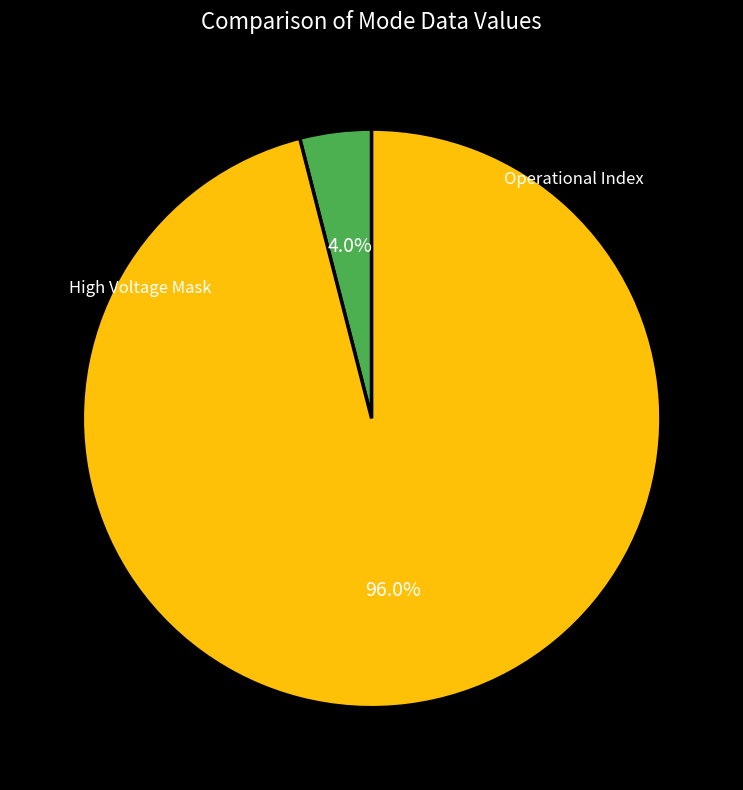

How many slices are in this pie chart?

2